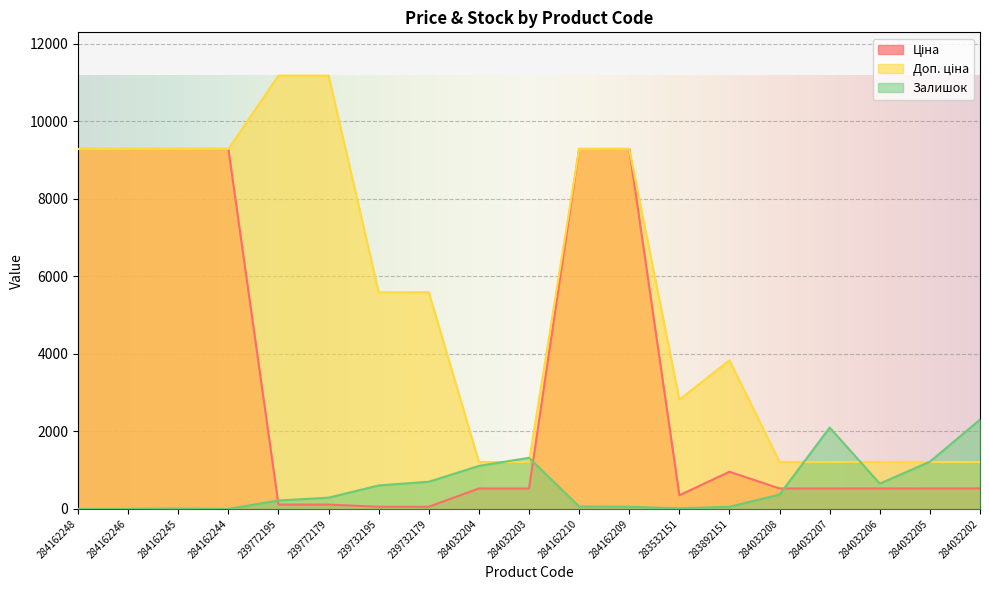

How many lines are shown in the chart?

3